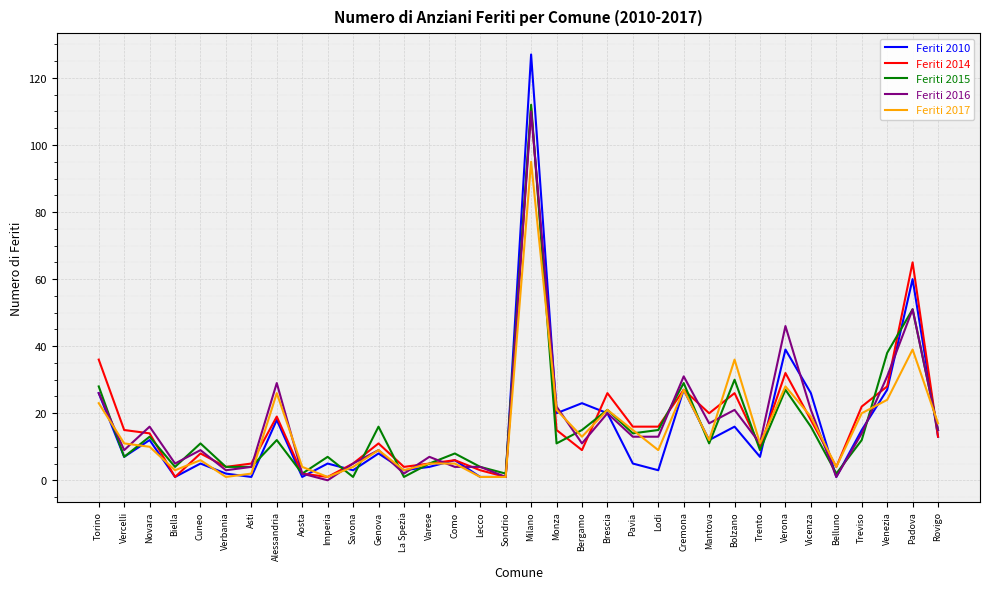

At which category is the sum across all series the highest?

Milano